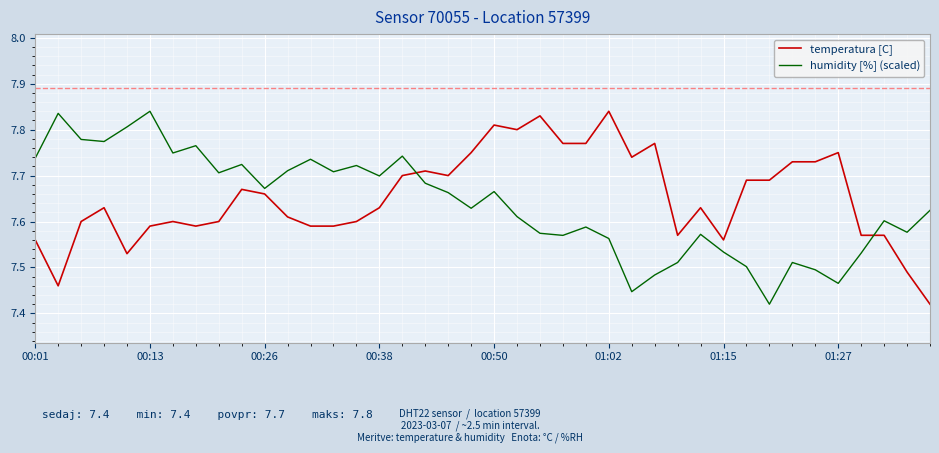

What are all the series names shown in the legend?

temperatura [C], humidity [%] (scaled)